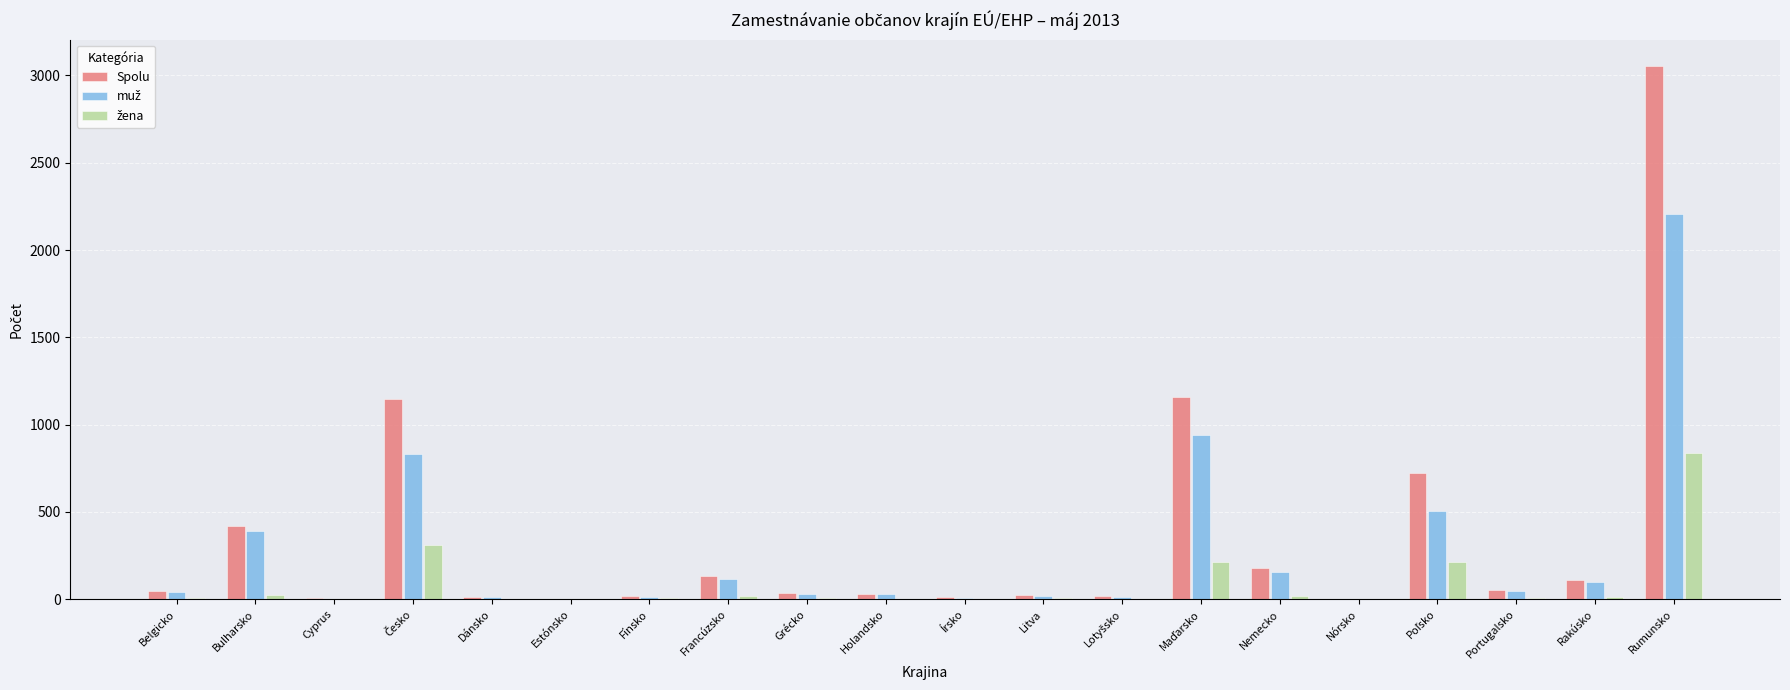

Which series changed the most between Bulharsko and Dánsko?

Spolu